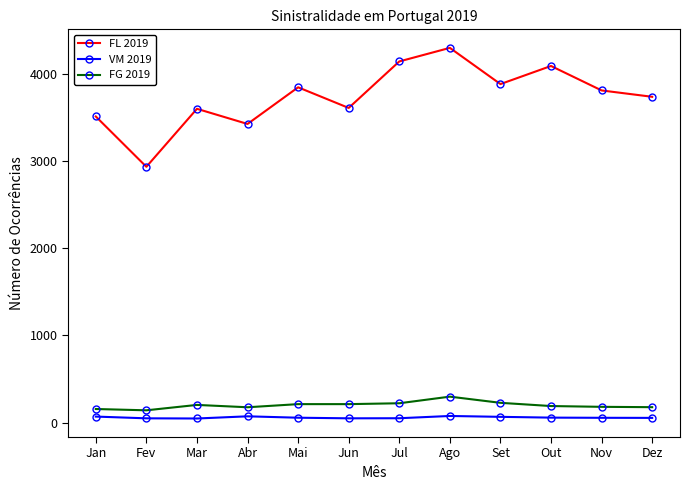

Is the value of VM 2019 at Jun greater than the value of FG 2019 at Dez?

No